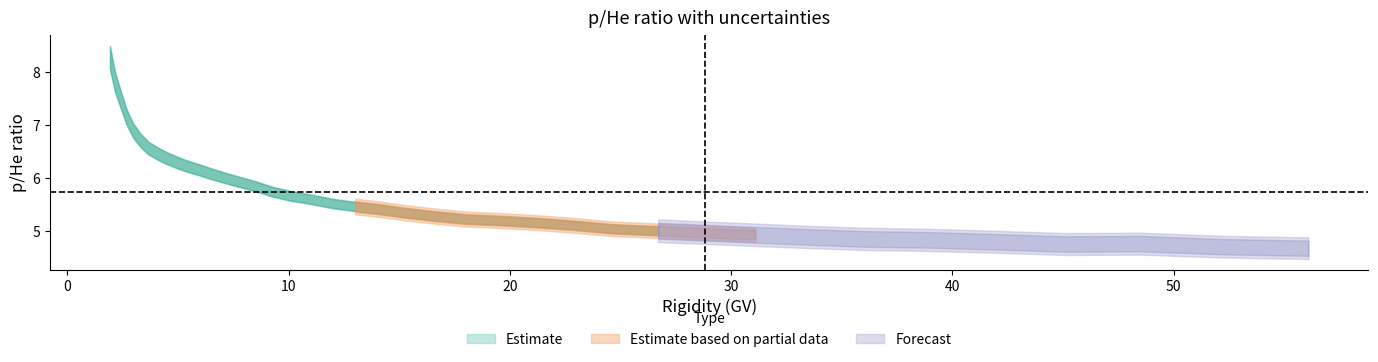

Is the value of stat at 13 greater than the value of p/He at 13?

No